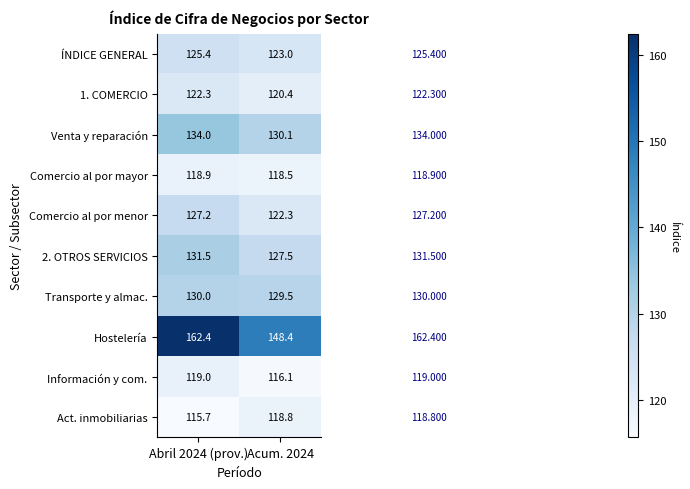

Rank the series at Abril 2024 (prov.) from lowest to highest value.

Act. inmobiliarias, Comercio al por mayor, Información y com., 1. COMERCIO, ÍNDICE GENERAL, Comercio al por menor, Transporte y almac., 2. OTROS SERVICIOS, Venta y reparación, Hostelería